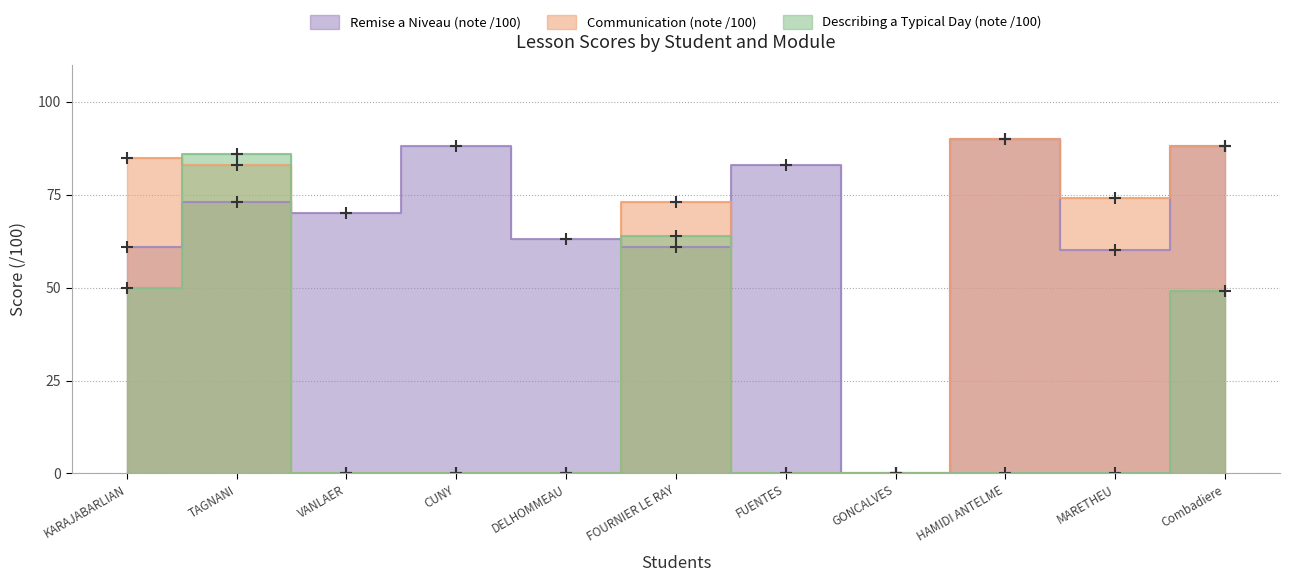

How many interior local peaks does the Describing a Typical Day (note /100) series have?

2